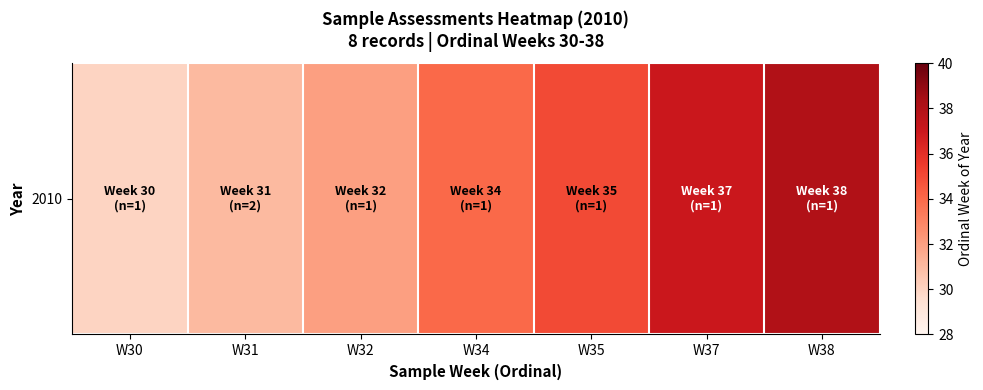

The chart shows a value of 38 at W38. True or false?

True